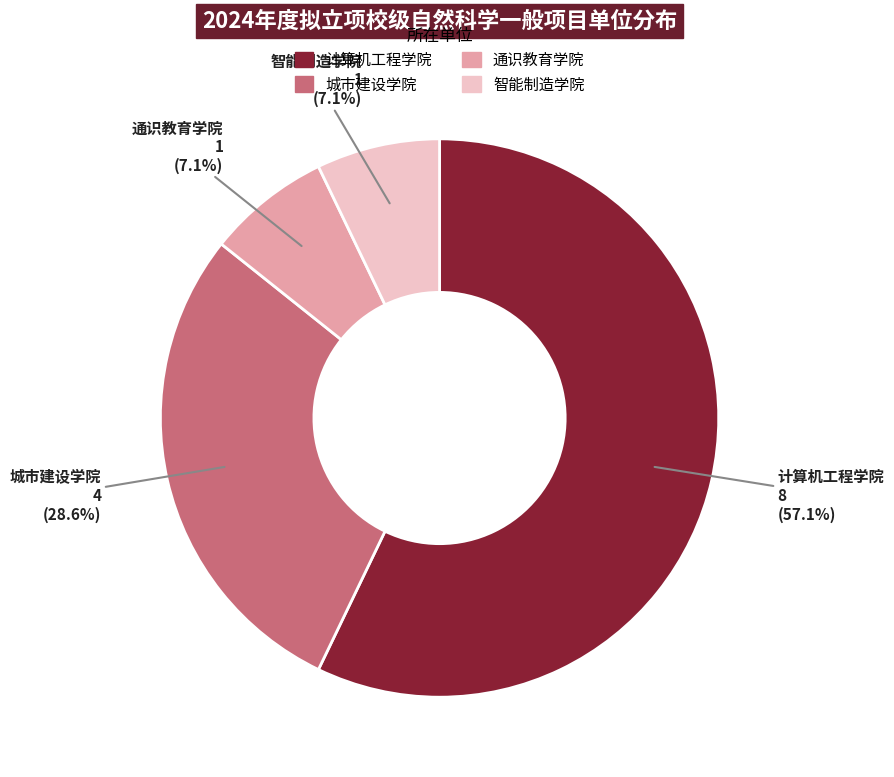

Is the sum of 通识教育学院 and 城市建设学院 greater than half?

No